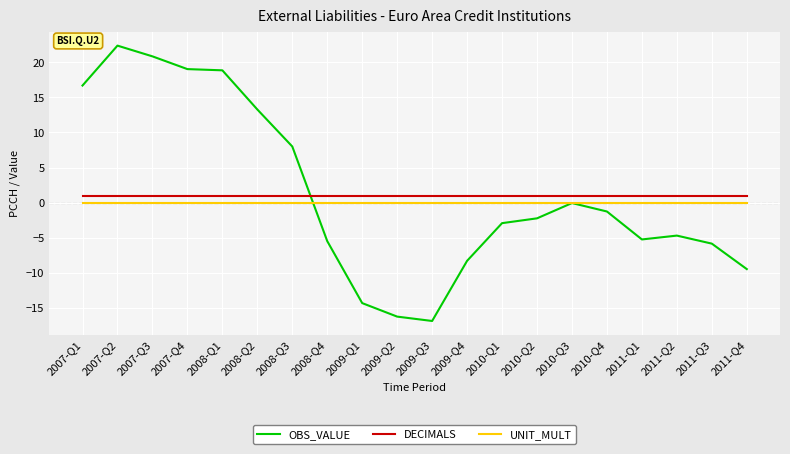

In OBS_VALUE, how many points are lower than both neighbors (excluding endpoints)?

2